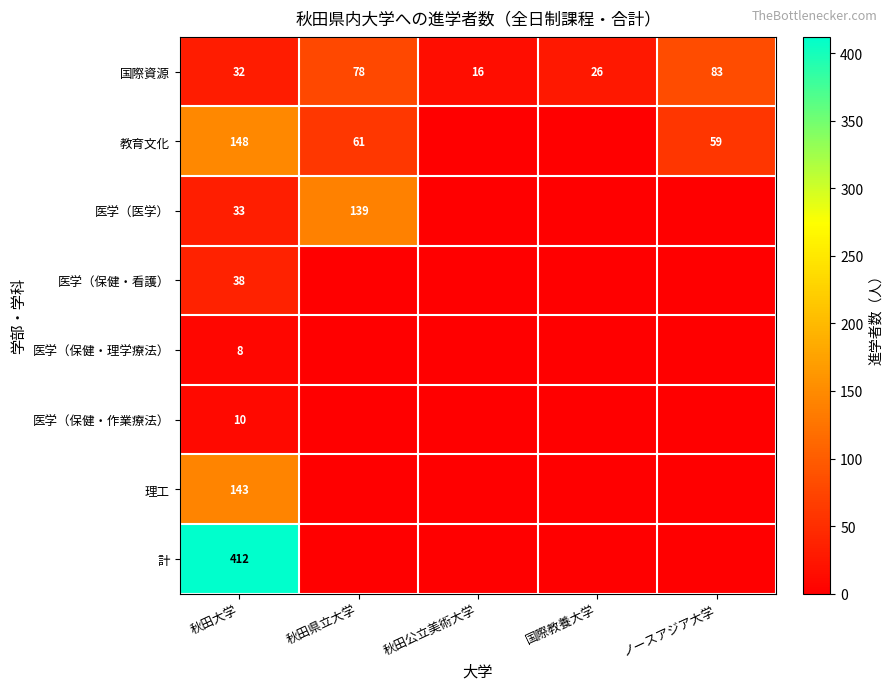

What is the spread (max minus min) of values at 秋田大学?

404